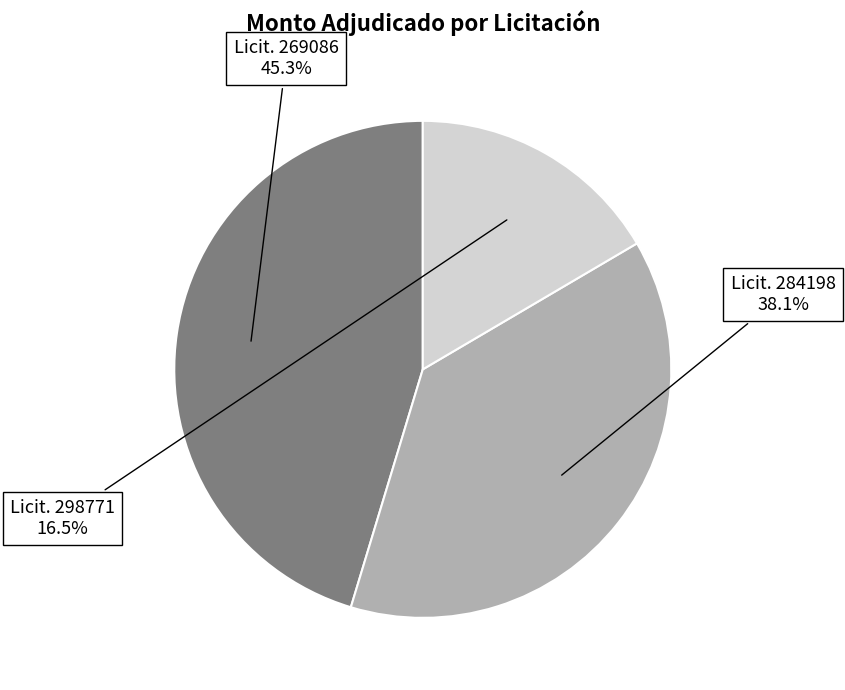

Does any single category account for the majority?

No